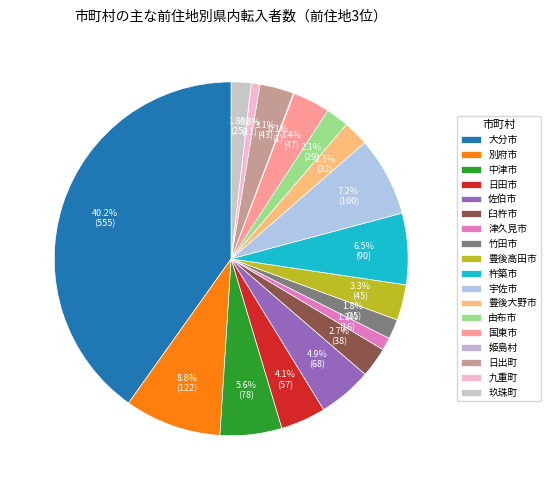

To the nearest percent, what portion does 国東市 represent?

3%